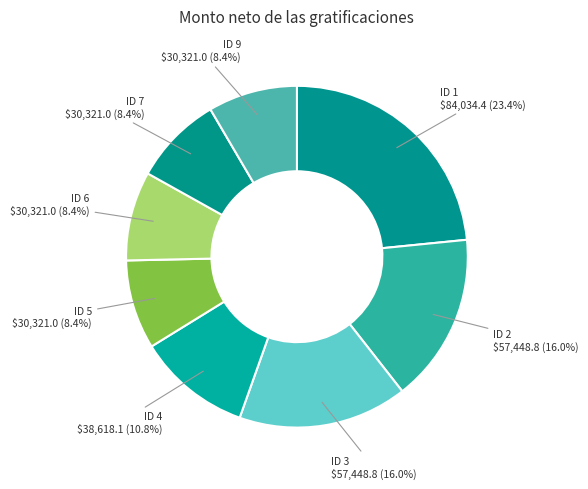

Count the number of slices in the pie.

8